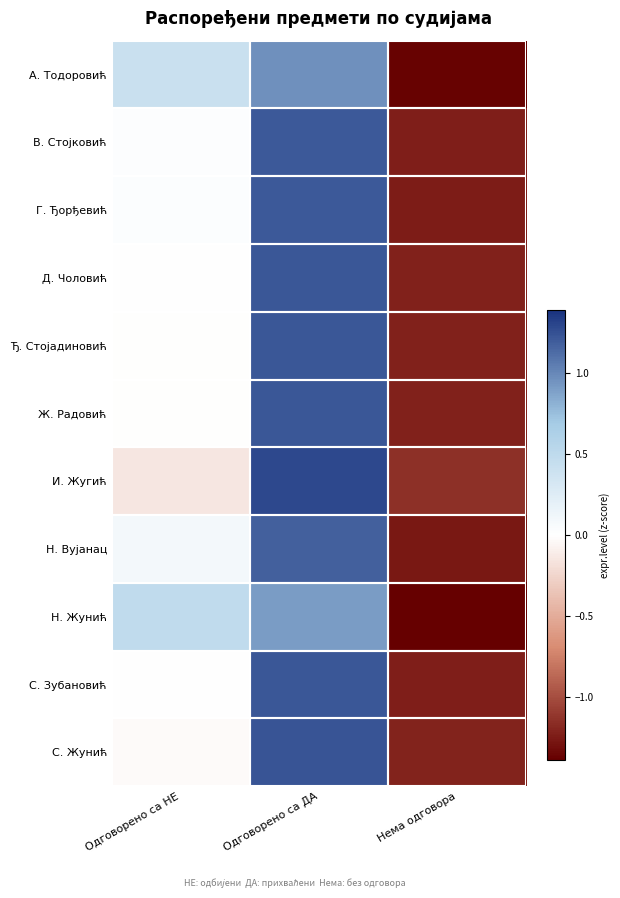

At which category is the sum across all series the highest?

Одговорено са ДА